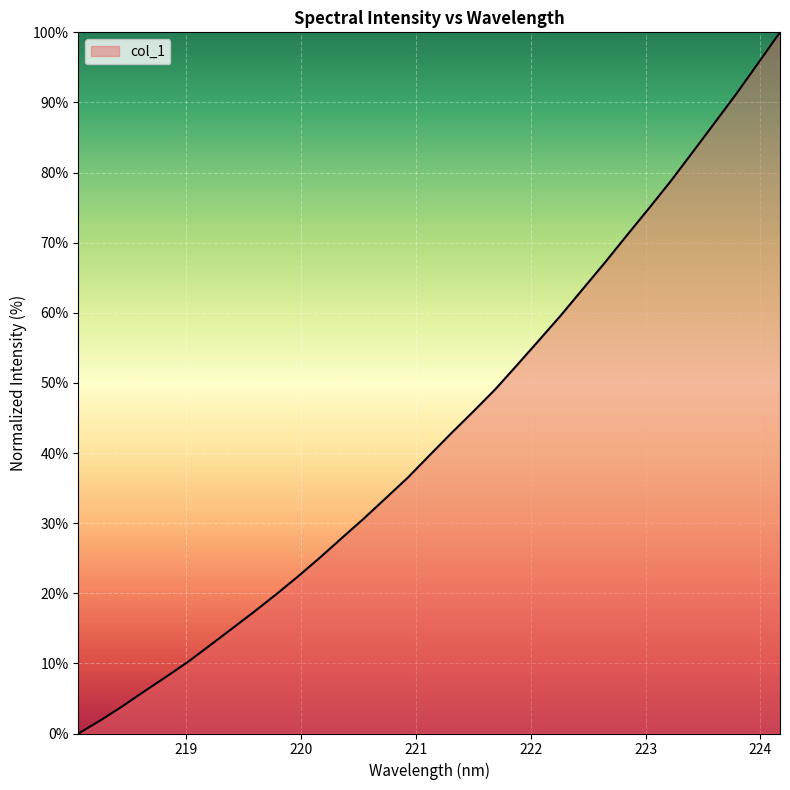

What is the greatest value displayed?

100.0